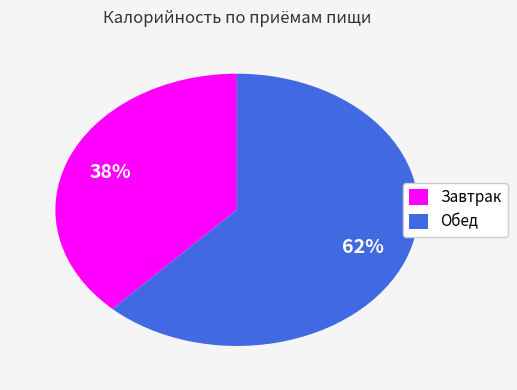

Count the number of slices in the pie.

2